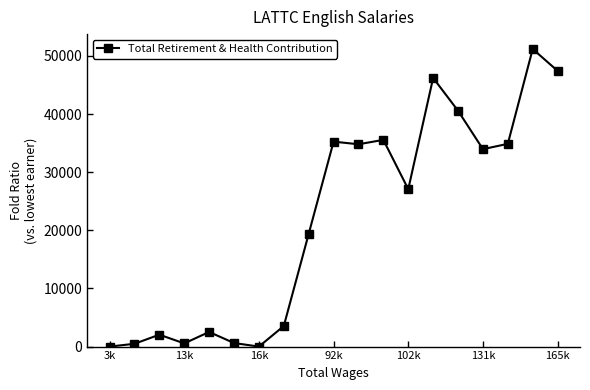

What is the maximum value shown in the chart?

51189